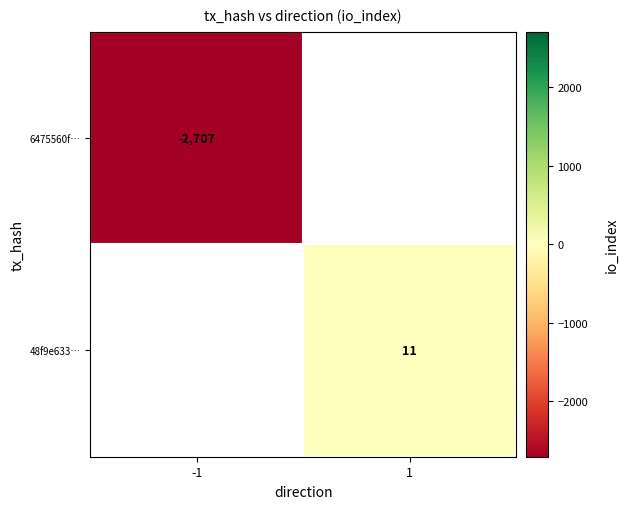

Is it true that 6475560f… equals -1131 at -1?

False